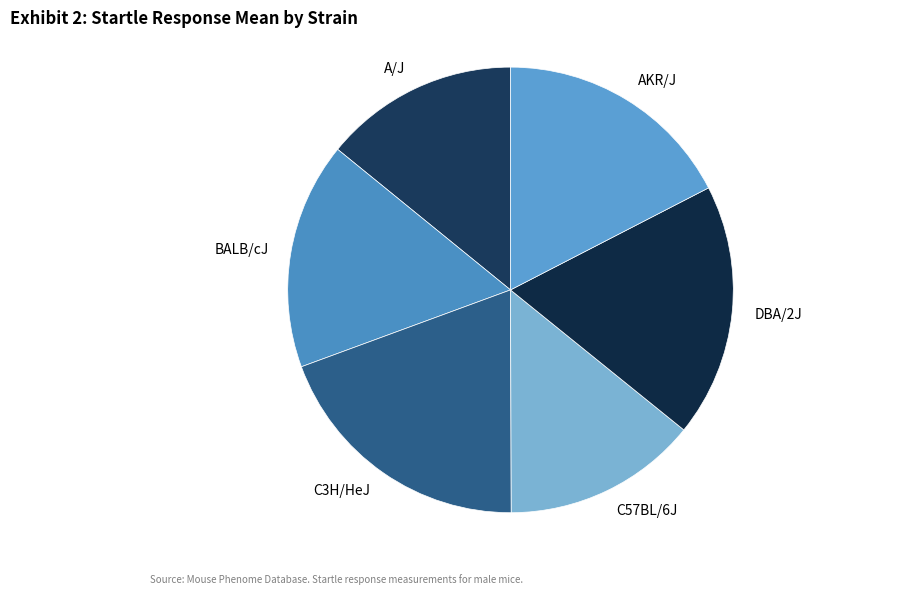

Which category has the biggest portion of the pie?

C3H/HeJ